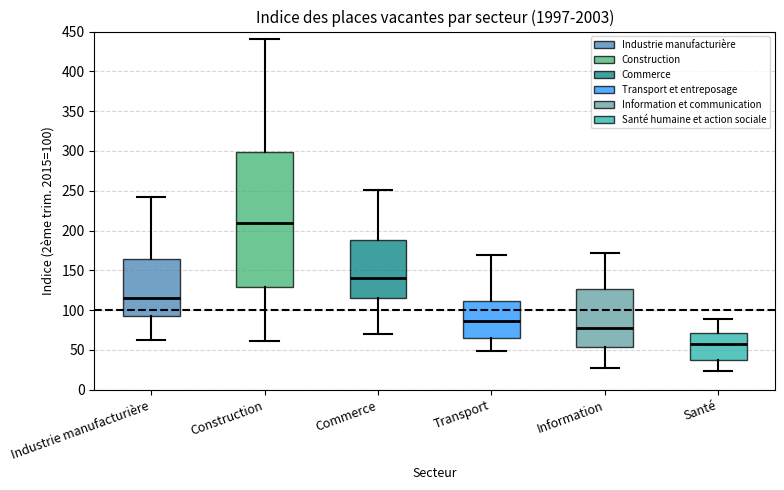

Which box is the tallest, from its lower edge to its upper edge?

Construction